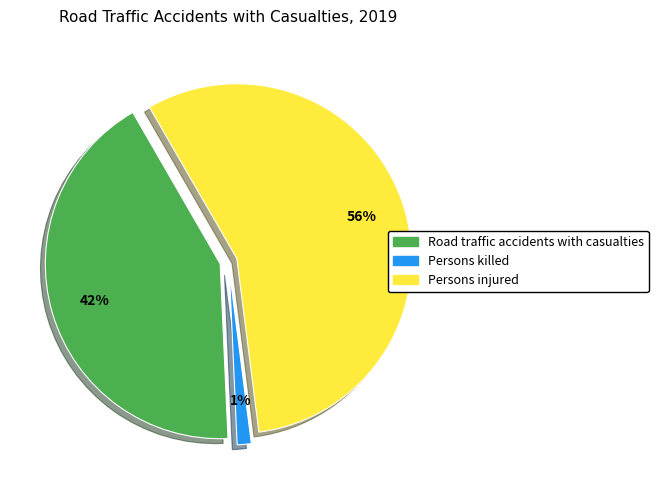

The Persons injured slice represents 65% of the pie. True or false?

False